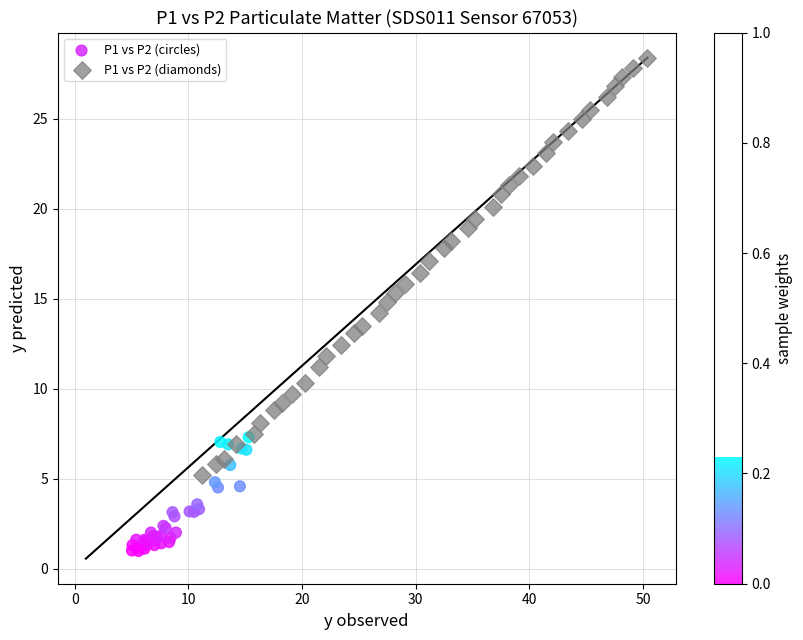

Which series contains the lowest Y value?

P1 vs P2 (circles)